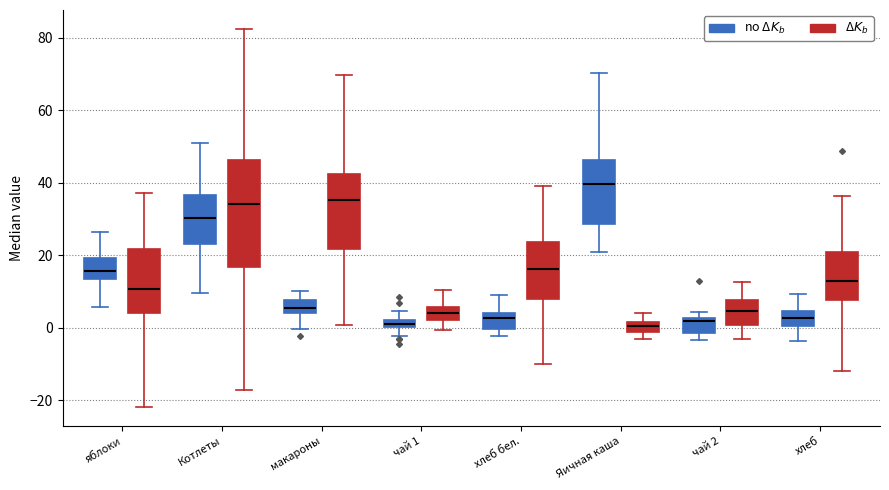

Which box's median line is the highest?

Яичная каша (no Δ$K_b$)